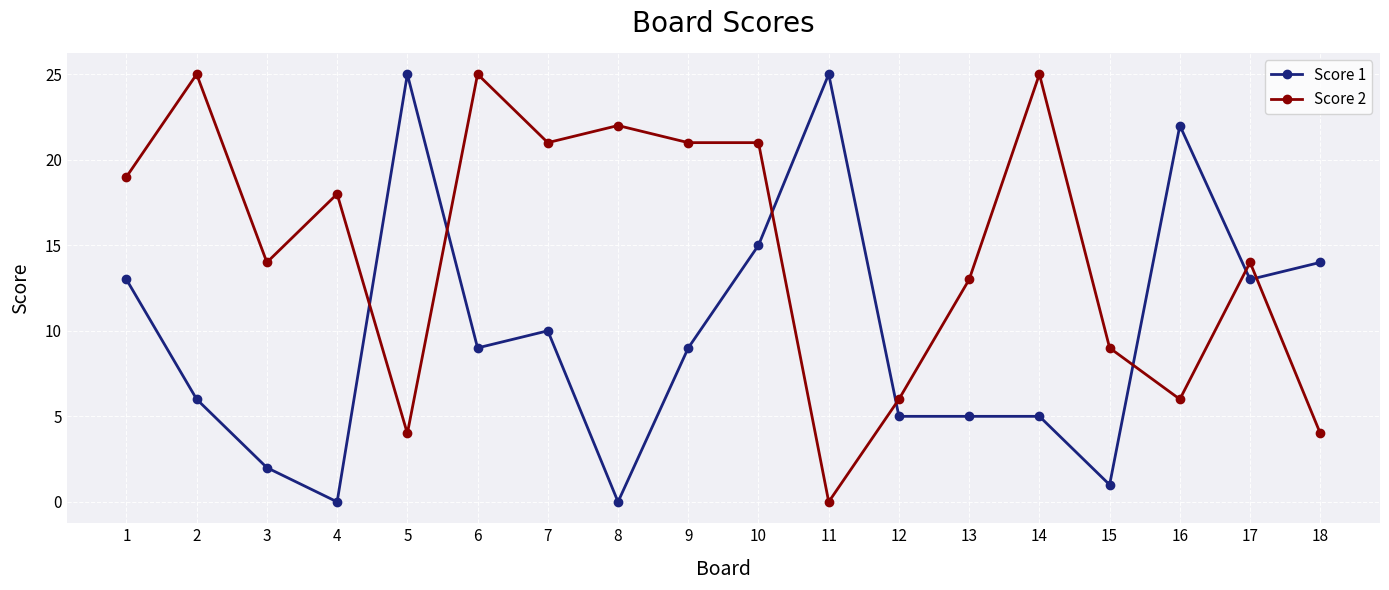

Reading left to right, transcribe all the data shown in this chart.

Score 1: 13	6	2	0	25	9	10	0	9	15	25	5	5	5	1	22	13	14
Score 2: 19	25	14	18	4	25	21	22	21	21	0	6	13	25	9	6	14	4